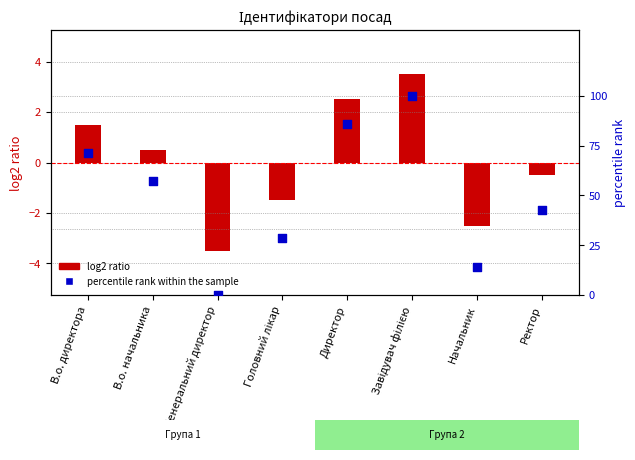

At which category is the sum across all series the highest?

Завідувач філією